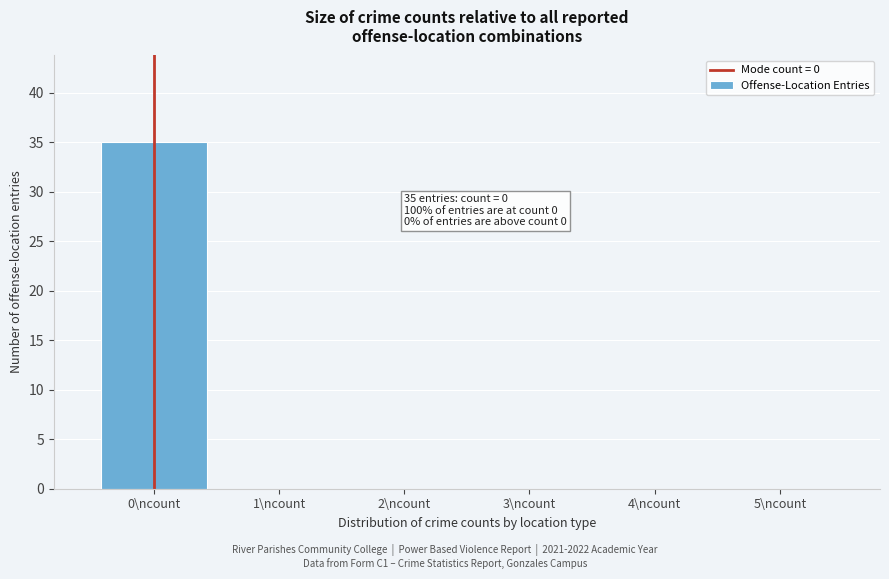

Over which range of the x-axis is the bar tallest?

-0.5 to 0.5